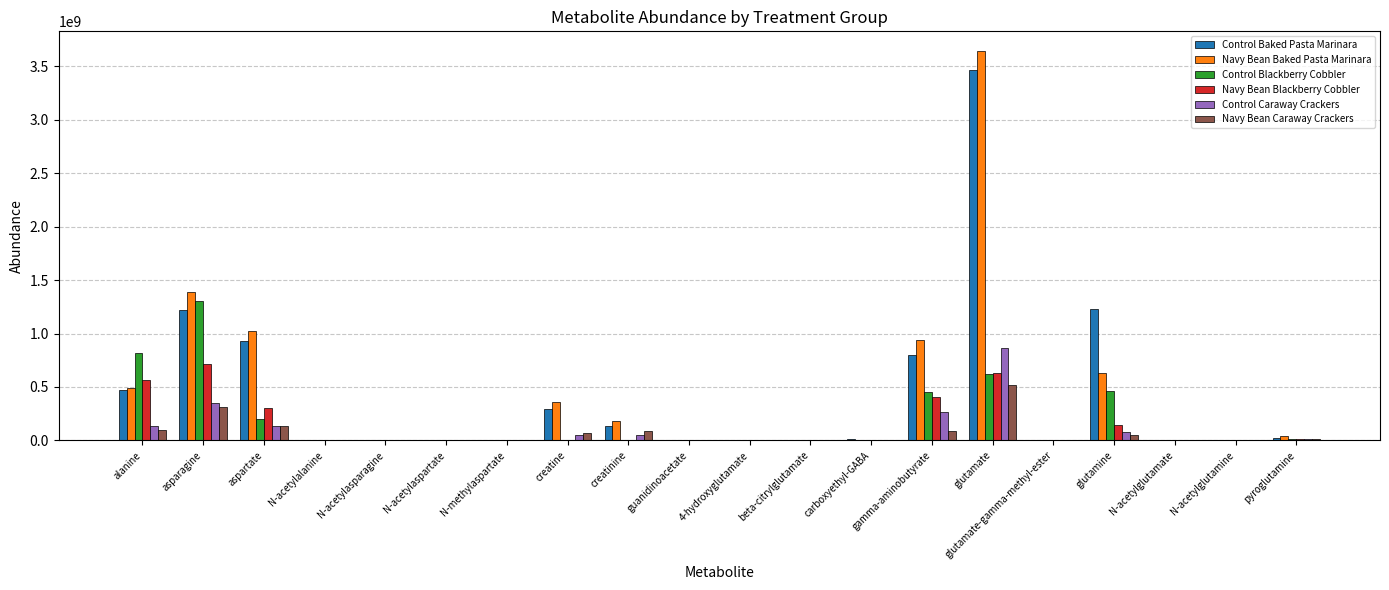

At which category is the sum across all series the highest?

glutamate